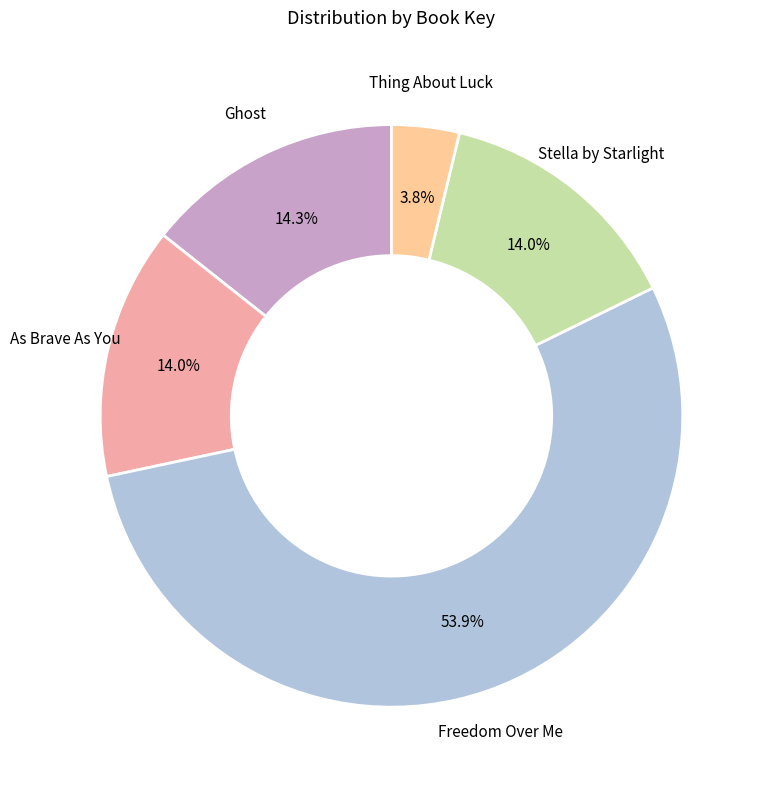

How many slices are in this pie chart?

5